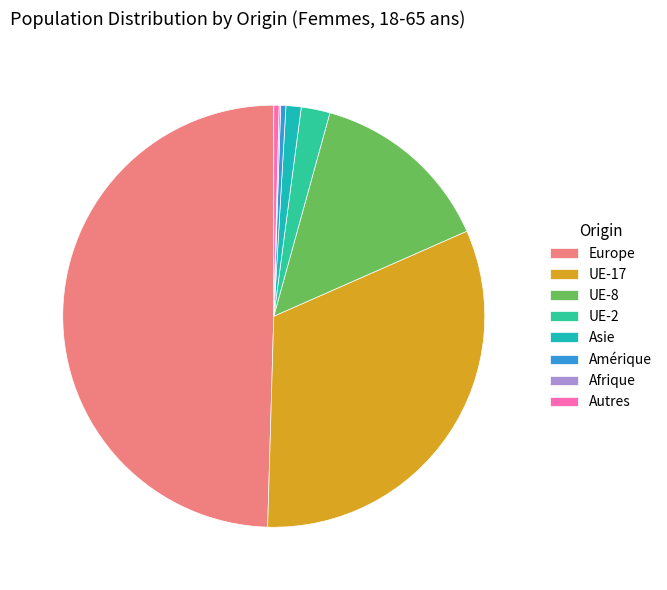

Is there a majority slice in this chart?

No